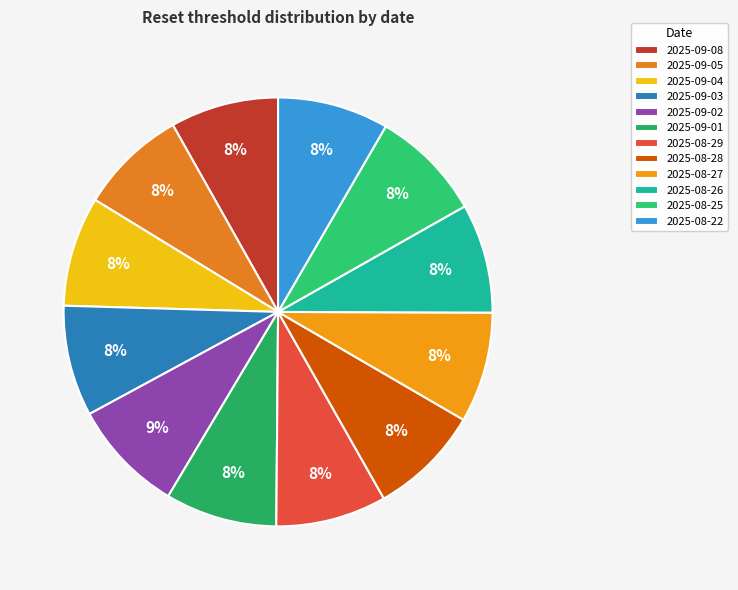

To the nearest percent, what is the combined percentage of 2025-09-02 and 2025-08-25?

17%